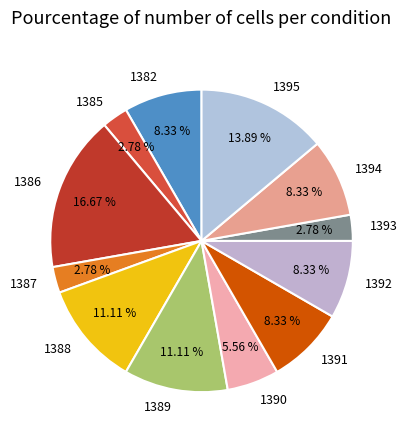

What is the largest slice in the pie chart?

1386